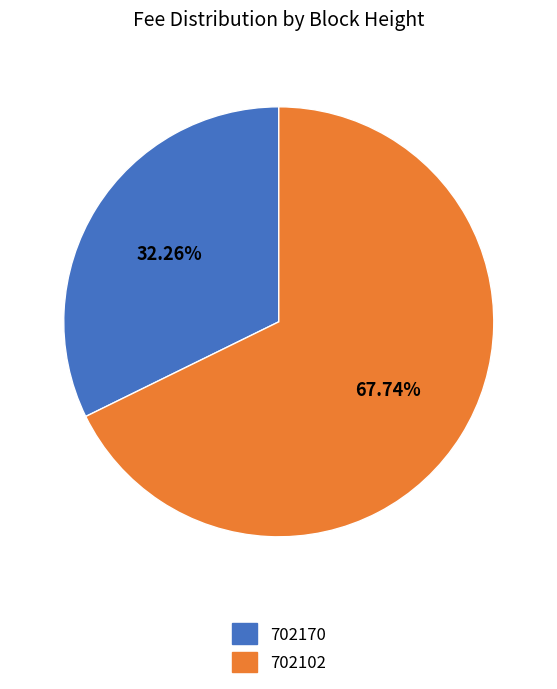

What percentage is NOT represented by 702102?

32.3%